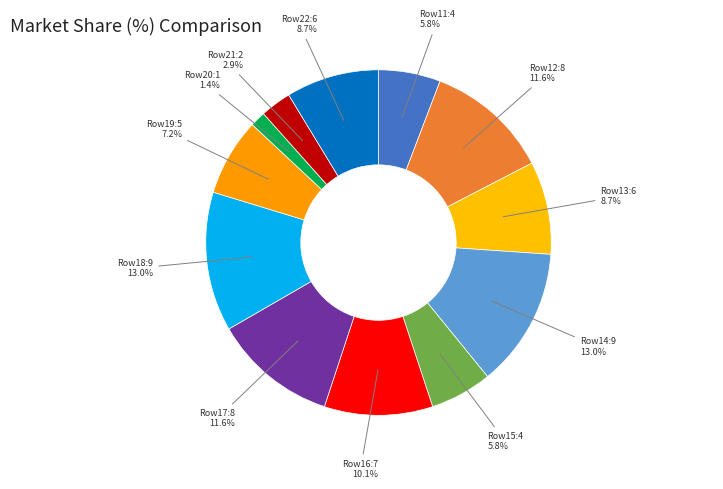

Is there any slice that represents more than half of the pie?

No